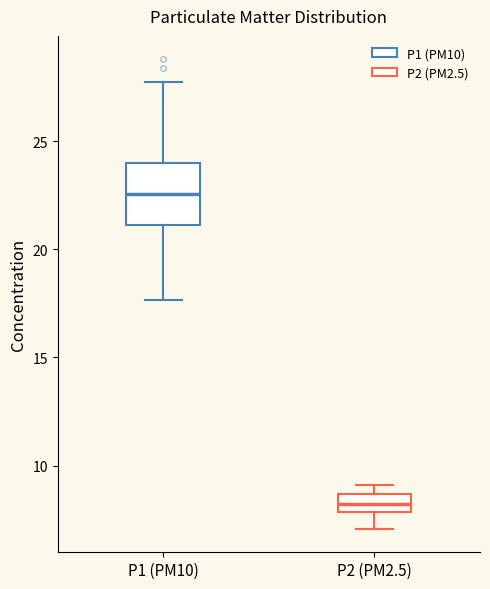

Reading left to right, read every box against the y-axis: the position of its median line, the range the box covers, and the ends of its whiskers. The values are not printed on the chart, so give them approximately, as read against the axis.

P1 (PM10): median 22.5, box 21.0 to 24.0, whiskers 17.5 to 28.0
P2 (PM2.5): median 8.0 (inside the box), box 8.0 to 8.5, whiskers 7.0 to 9.0